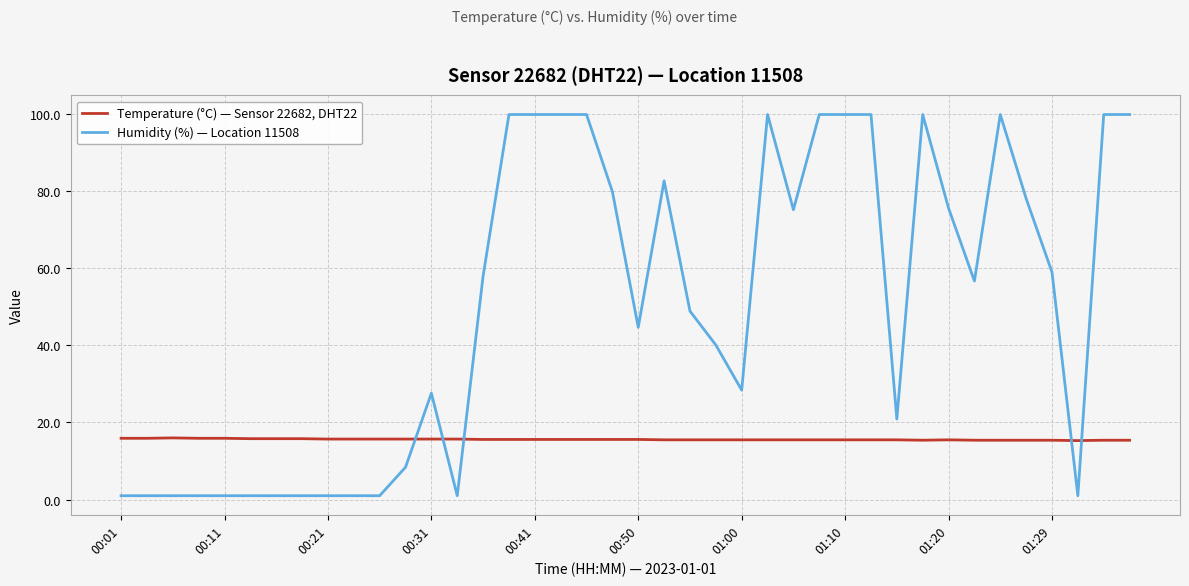

What is the lowest value of the Temperature (°C) — Sensor 22682, DHT22 series?

15.3